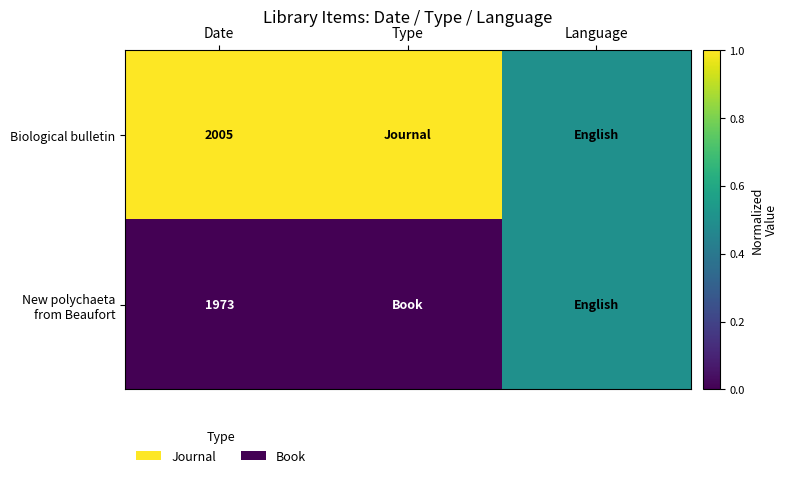

Is it true that Biological bulletin equals 1182.9 at Date?

False